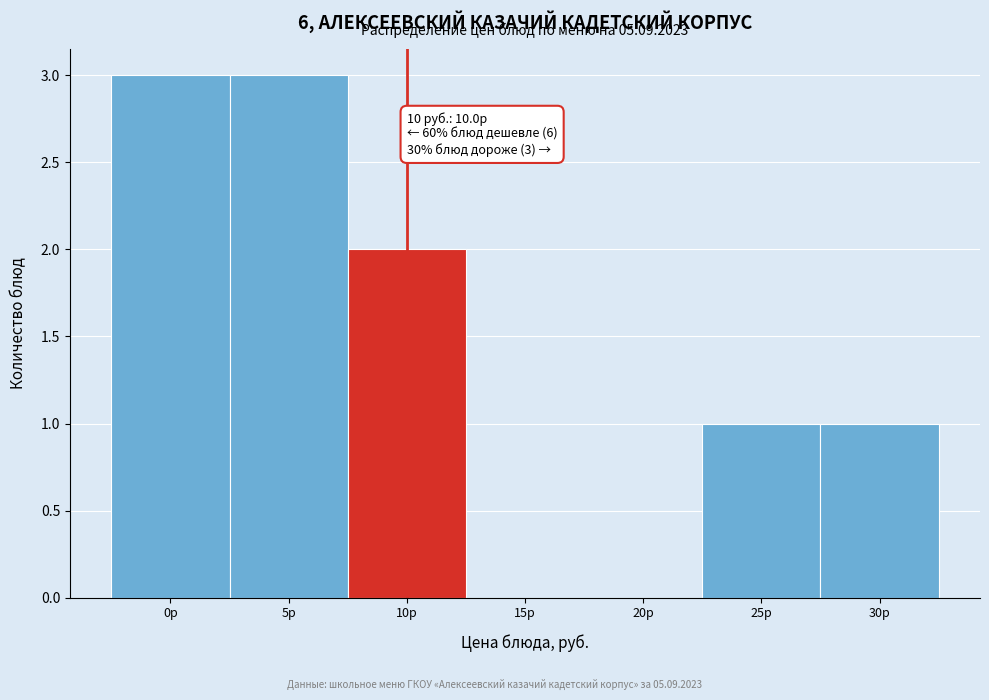

Reading right to left, extract all data points from this chart.

30р=1	25р=1	20р=0	15р=0	10р=2	5р=3	0р=3